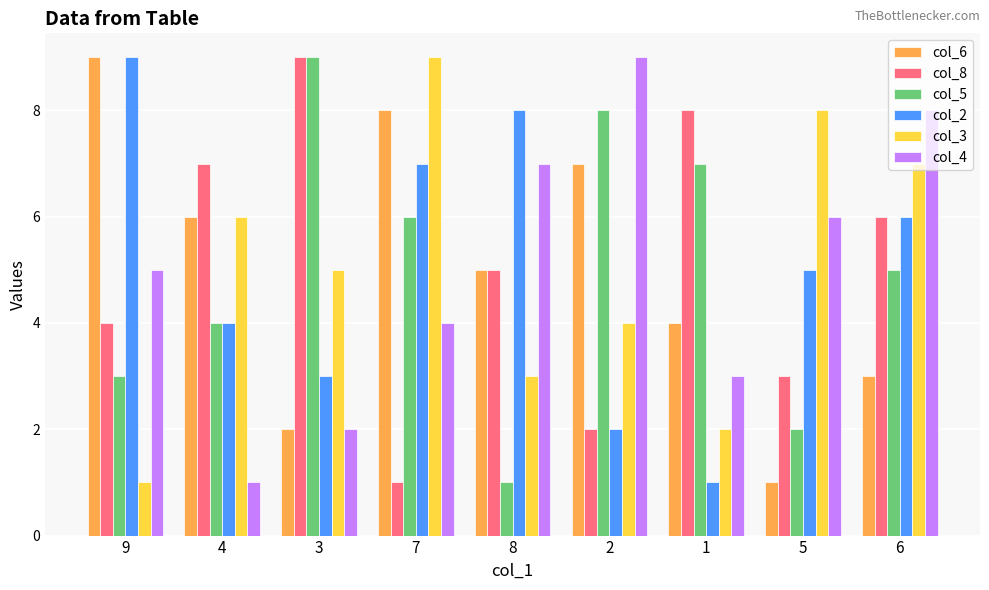

True or false: col_5 has a value of 15 at 3.

False